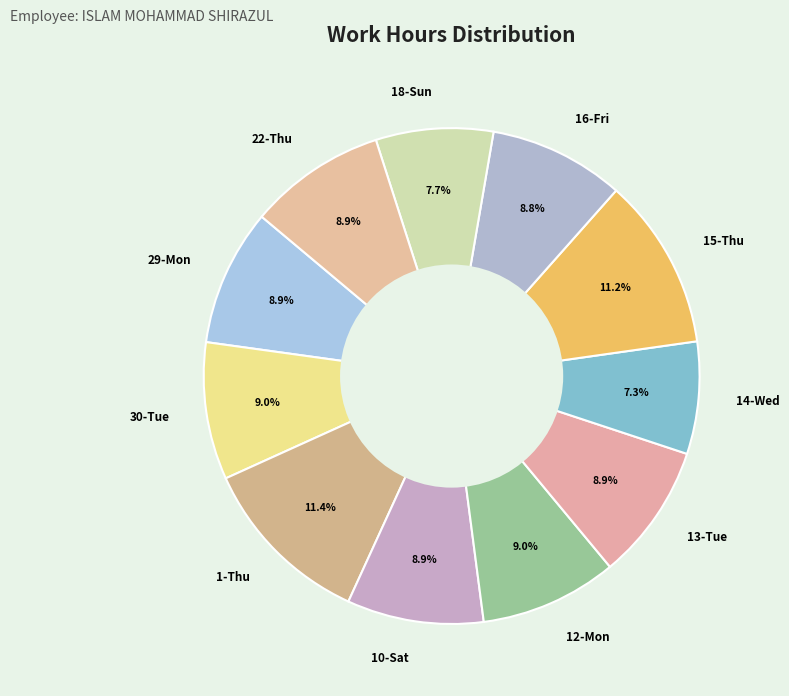

Is the sum of 1-Thu and 12-Mon greater than half?

No